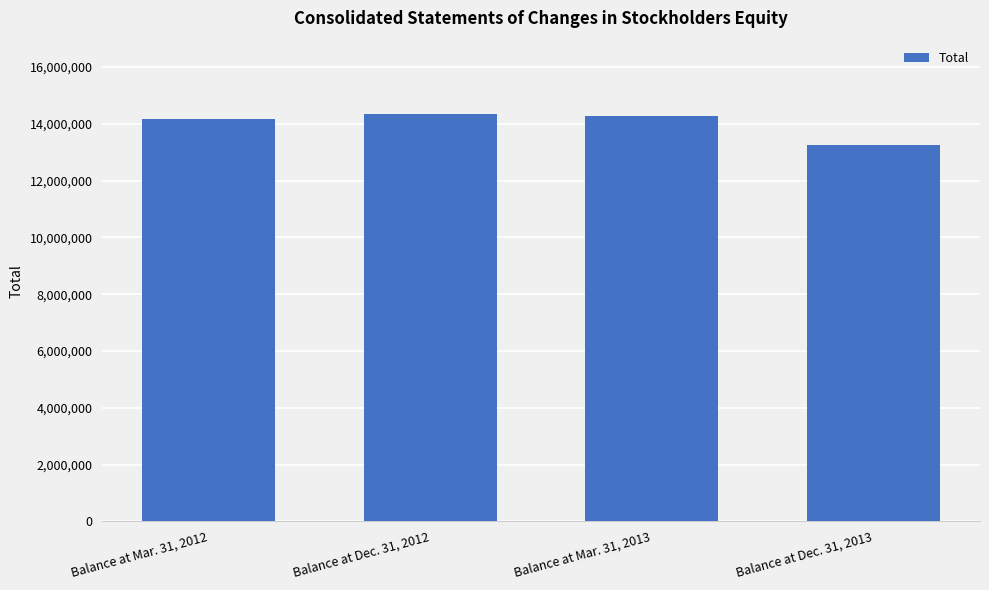

Reading left to right, list all the values displayed in this chart.

Balance at Mar. 31, 2012=14154718	Balance at Dec. 31, 2012=14340821	Balance at Mar. 31, 2013=14260088	Balance at Dec. 31, 2013=13235335